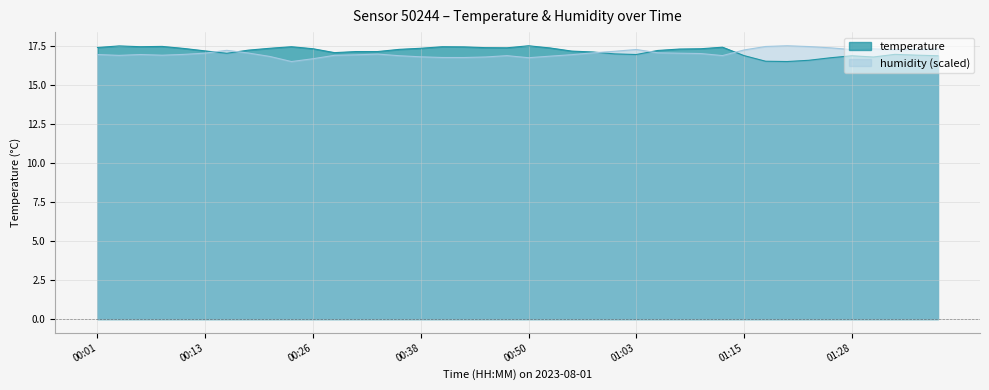

How many data points does each series have?

40